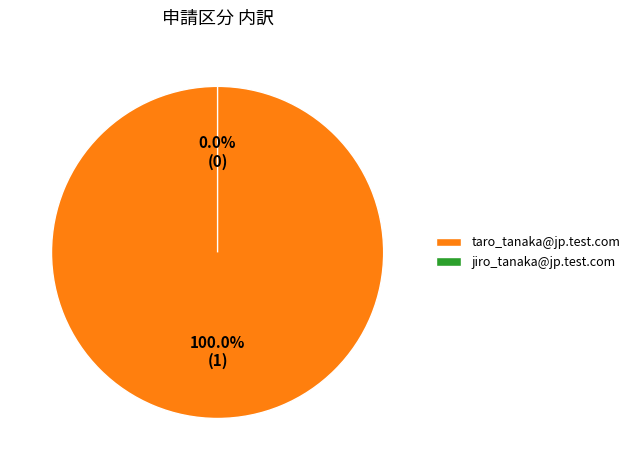

The taro_tanaka@jp.test.com slice represents 91% of the pie. True or false?

False